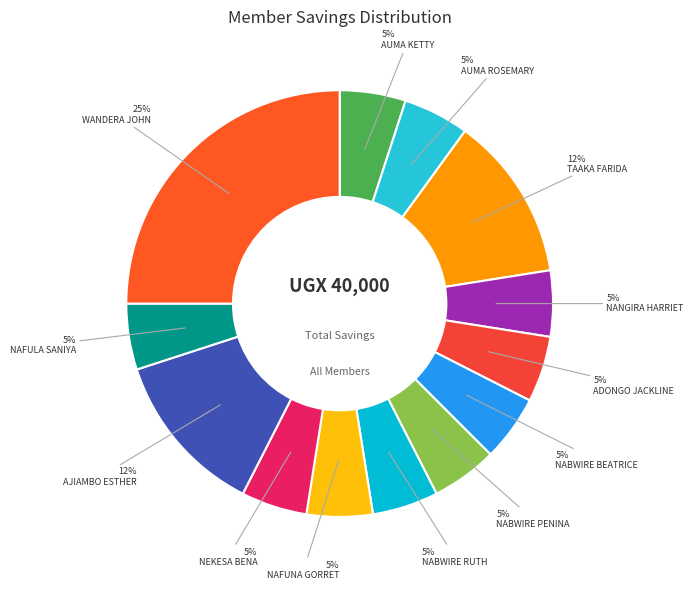

How many segments does this pie chart have?

13